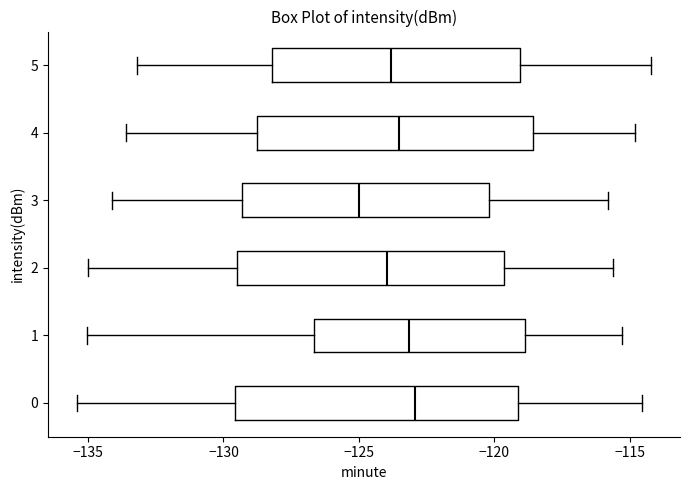

Reading bottom to top, transcribe this box plot: for each box, give where its median line is, the range the box spans, and where its two whiskers end, as read against the x-axis. The values are not printed on the chart, so give them approximately, as read against the axis.

0: median -123.0, box -129.5 to -119.0, whiskers -135.5 to -114.5
1: median -123.0, box -126.5 to -119.0, whiskers -135.0 to -115.5
2: median -124.0, box -129.5 to -119.5, whiskers -135.0 to -115.5
3: median -125.0, box -129.5 to -120.0, whiskers -134.0 to -116.0
4: median -123.5, box -128.5 to -118.5, whiskers -133.5 to -115.0
5: median -124.0, box -128.0 to -119.0, whiskers -133.0 to -114.0